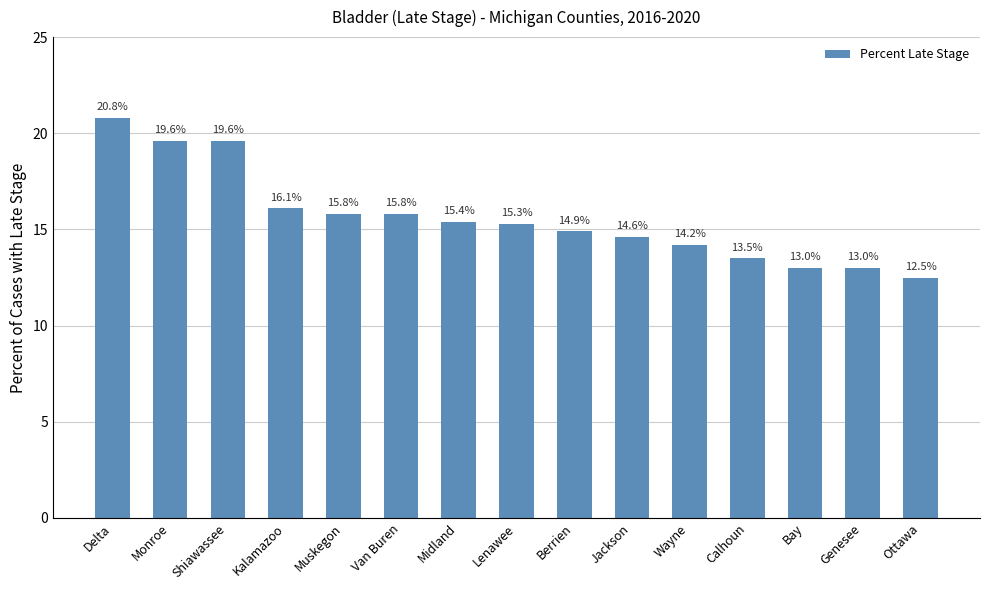

Reading right to left, list all the values displayed in this chart.

12.5	13.0	13.0	13.5	14.2	14.6	14.9	15.3	15.4	15.8	15.8	16.1	19.6	19.6	20.8